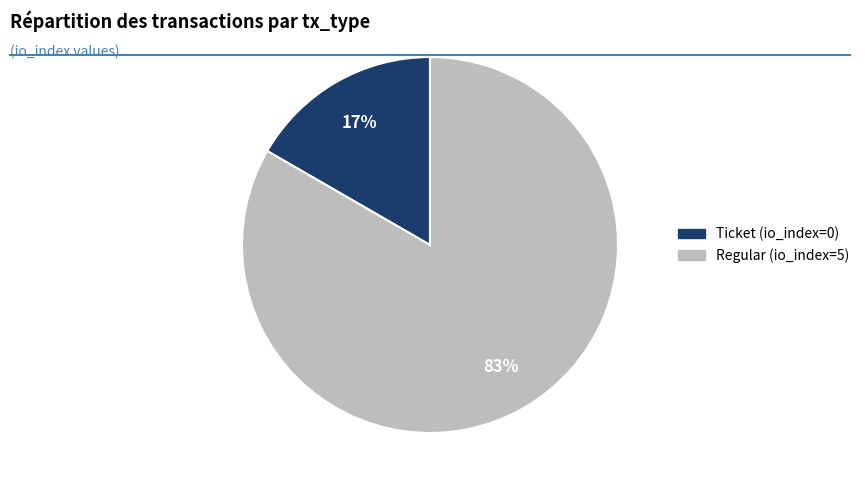

Does Regular represent more than half of the total?

Yes